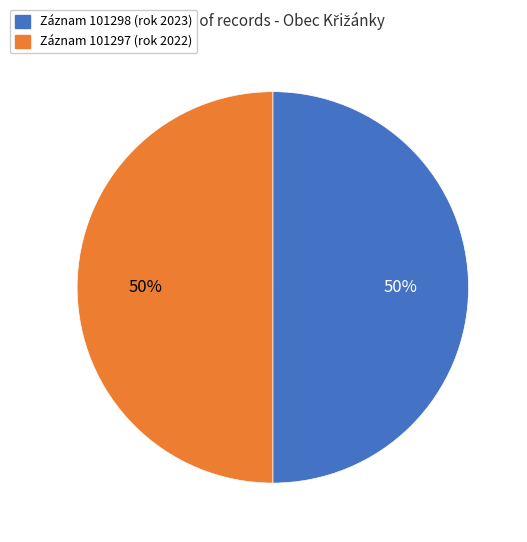

To the nearest percent, what portion does Záznam 101298 (rok 2023) represent?

50%